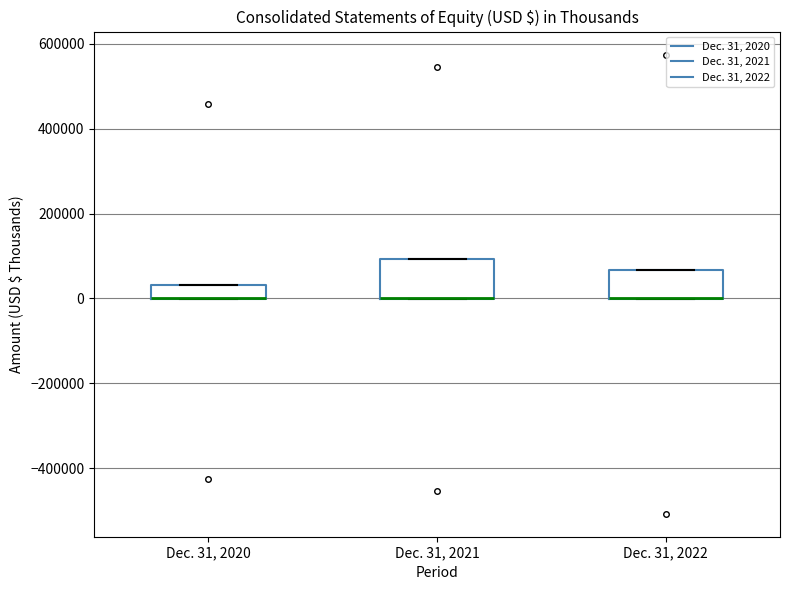

Which box is the tallest, from its lower edge to its upper edge?

Dec. 31, 2021